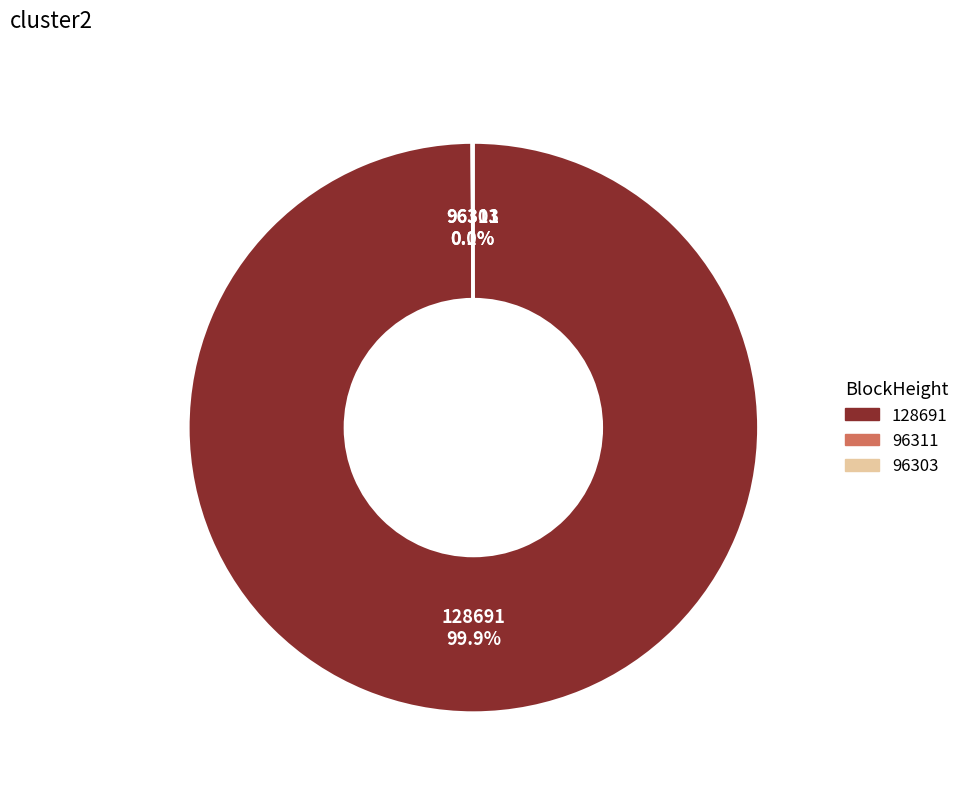

Which slice represents more than half of the pie?

128691